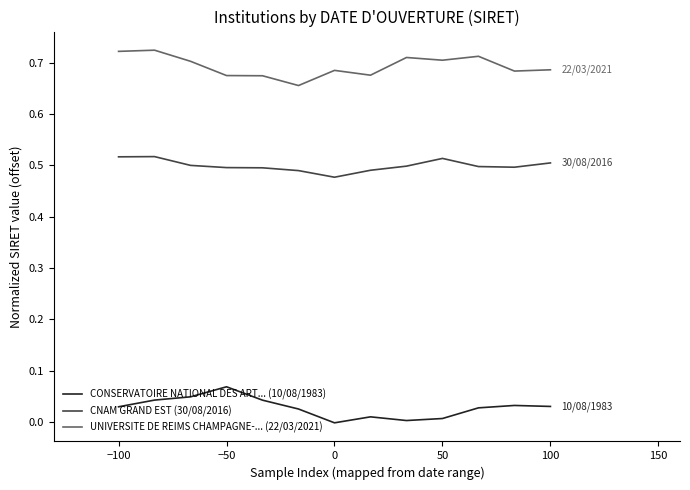

How many lines are shown in the chart?

3